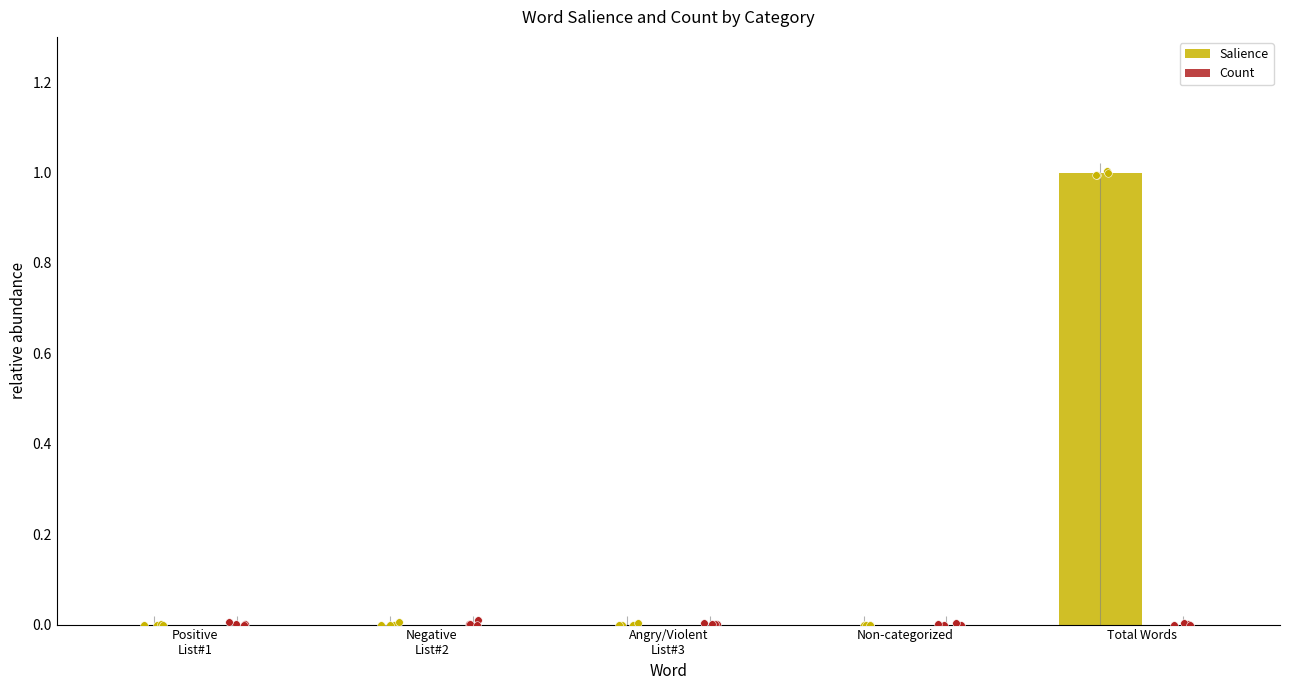

At which category is the sum across all series the highest?

Total Words